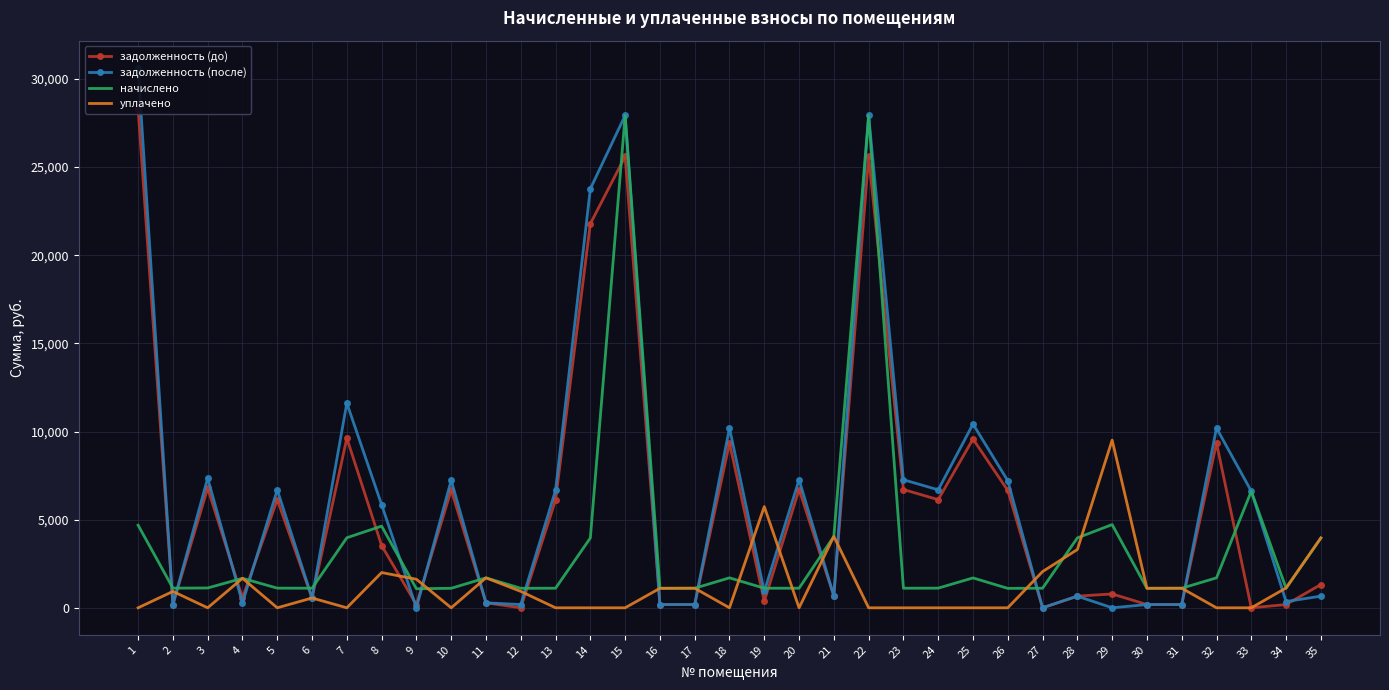

At which label is начислено closest to 14506?

33